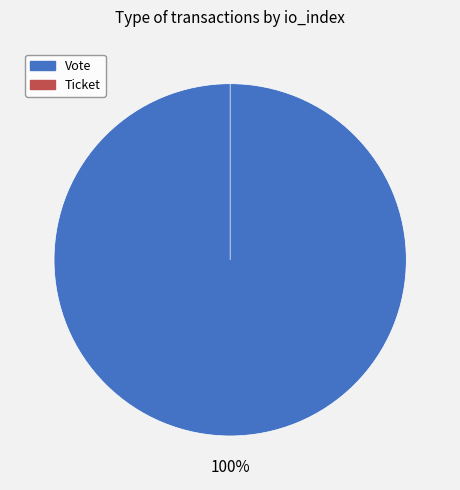

What is the smallest slice in the pie chart?

Ticket